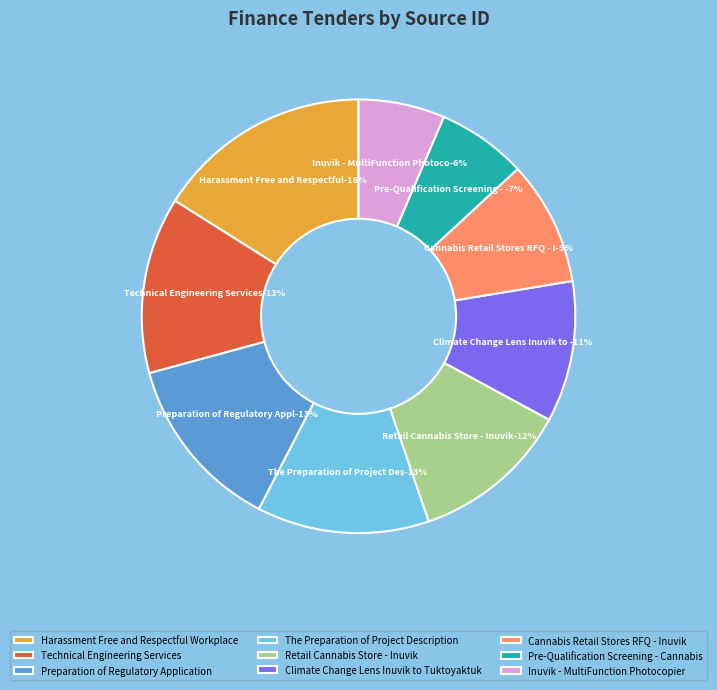

What percentage is the Cannabis Retail Stores RFQ - Inuvik slice, to the nearest percent?

9%